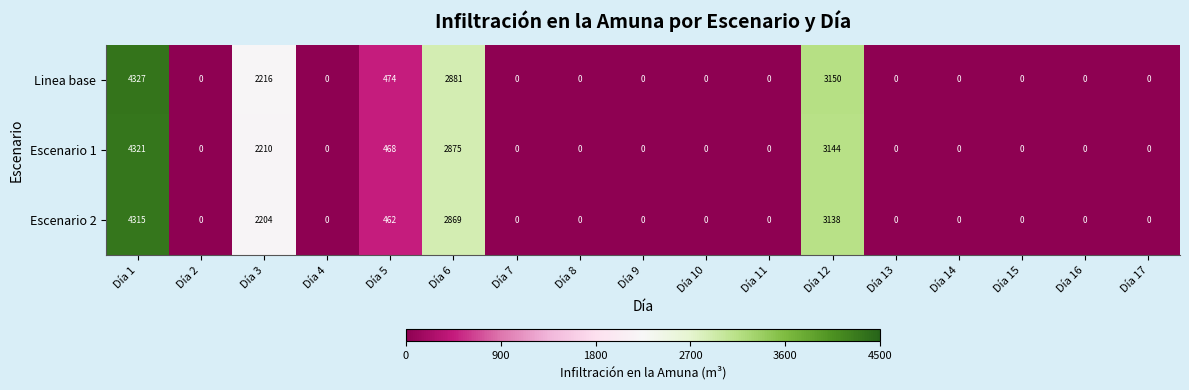

Is it true that Linea base equals 2875 at Día 16?

False